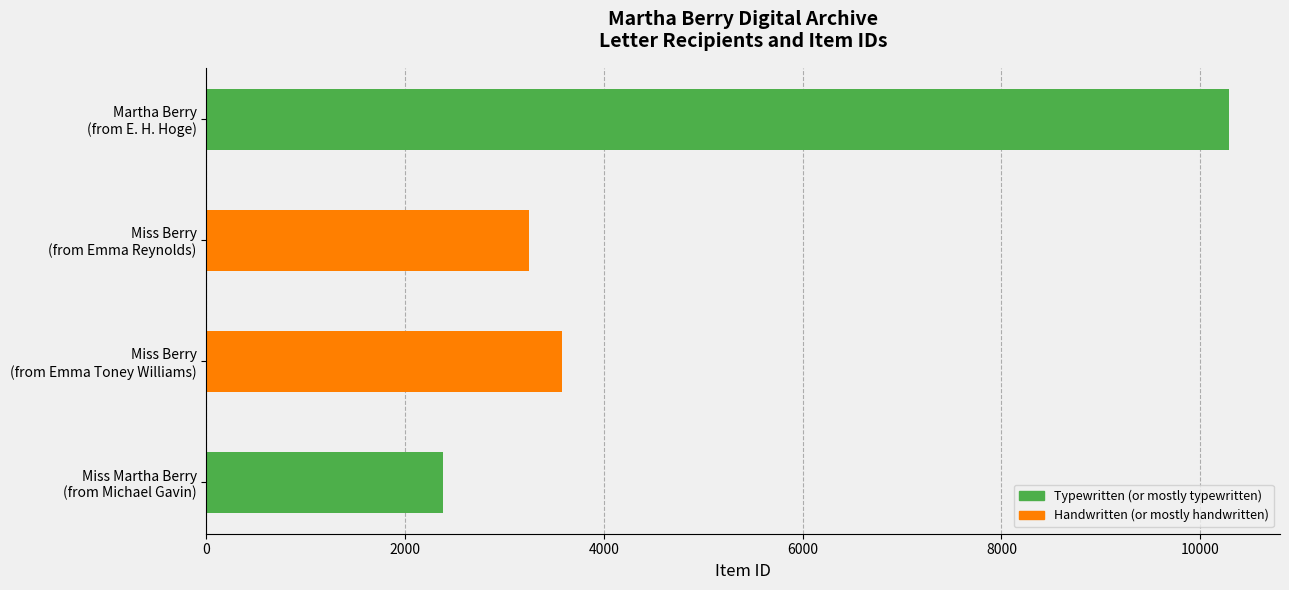

Are the bars grouped side by side (vs. stacked)?

Yes